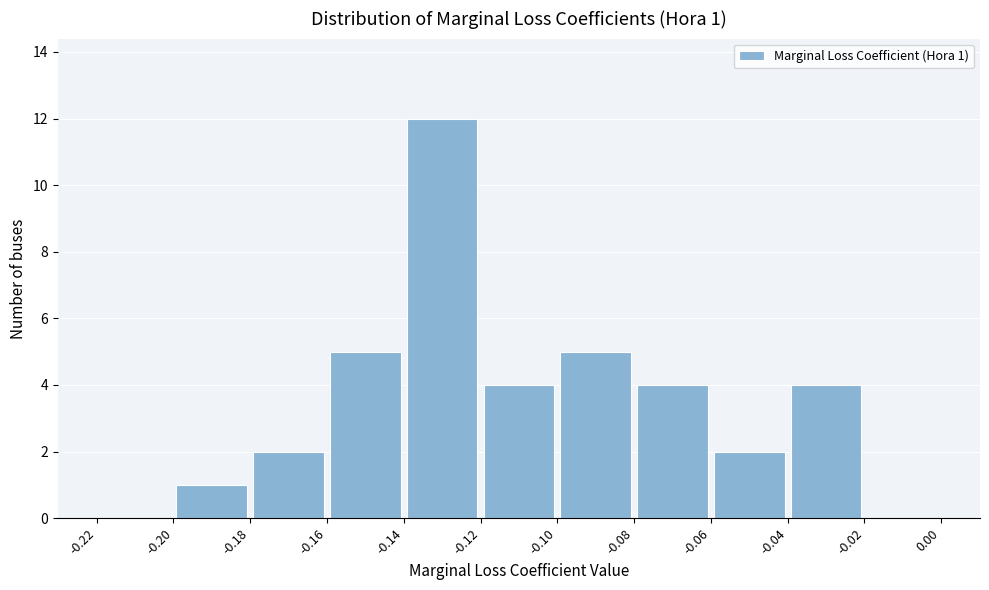

Which range on the x-axis has the tallest bar?

-0.14 to -0.12